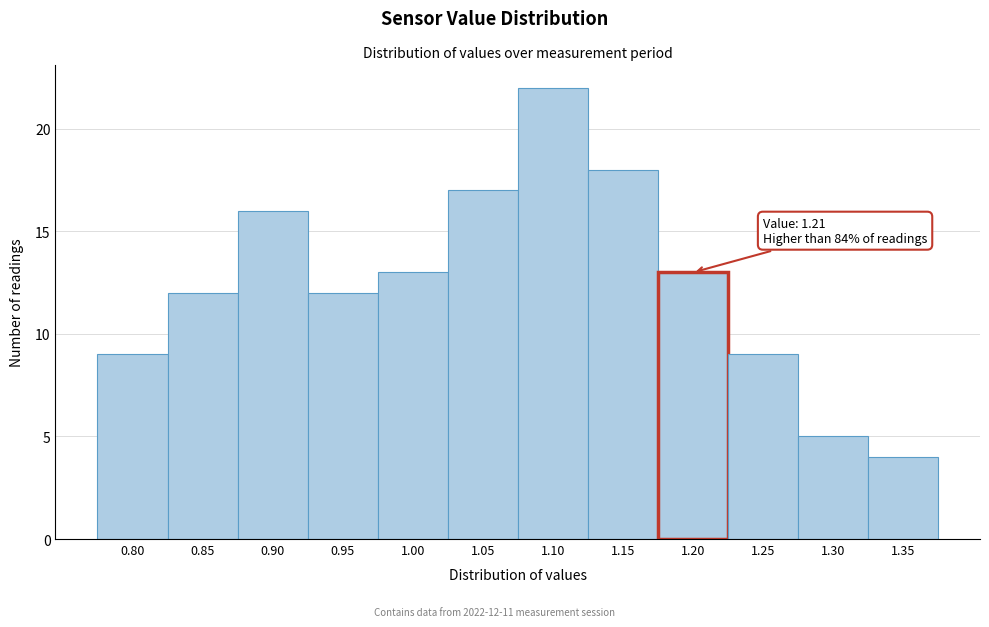

Reading left to right, extract all data points from this chart.

9	12	16	12	13	17	22	18	13	9	5	4